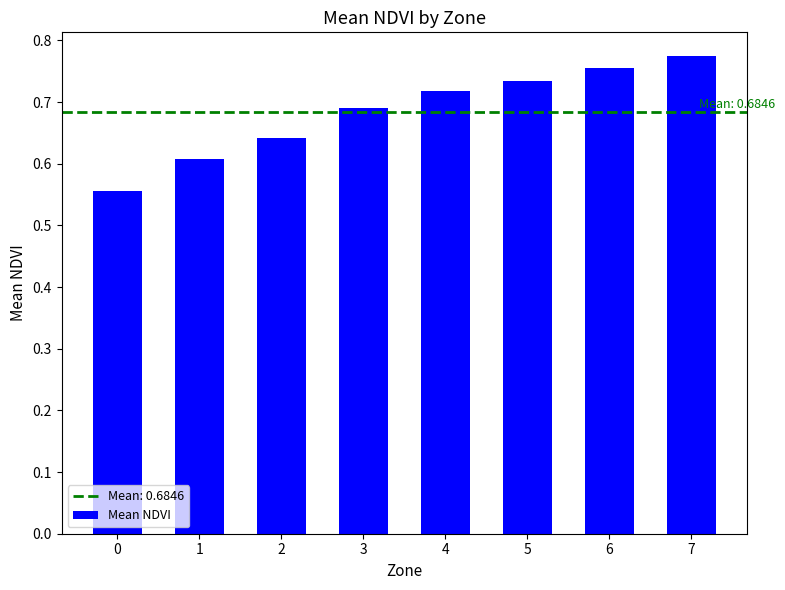

True or false: the data shows 1.0 at 5.

False